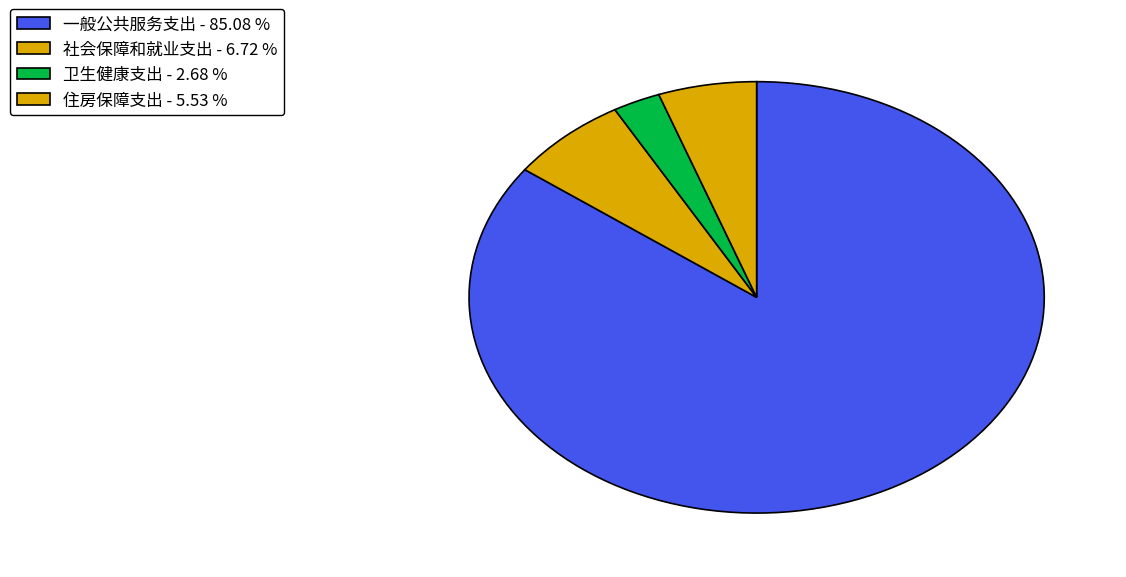

Approximately how many times larger is the value at 社会保障和就业支出 compared to 卫生健康支出?

2.5